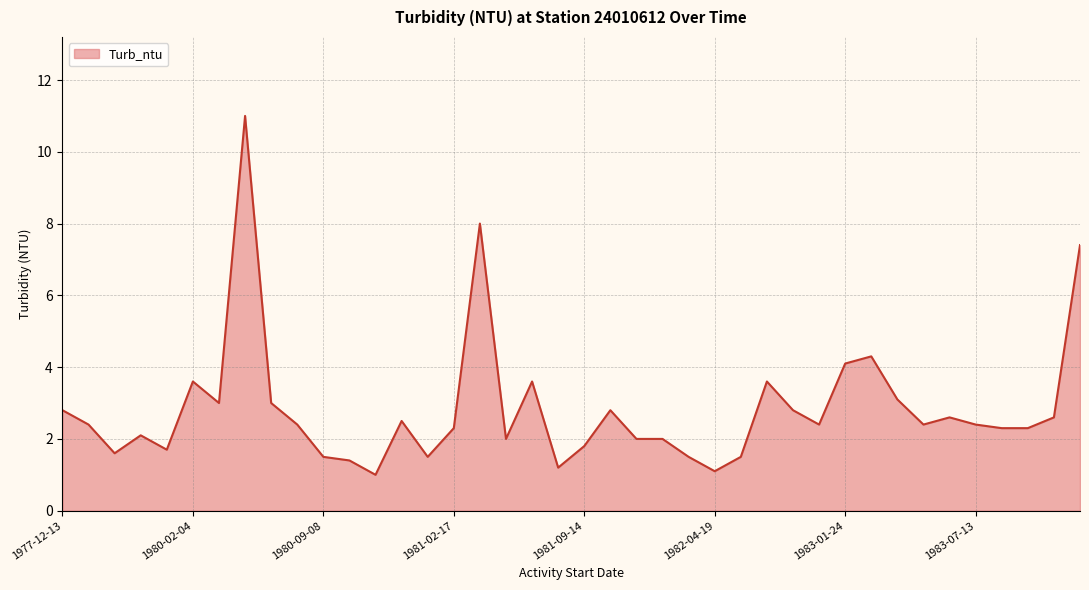

What is the difference between the maximum and minimum values?

10.0